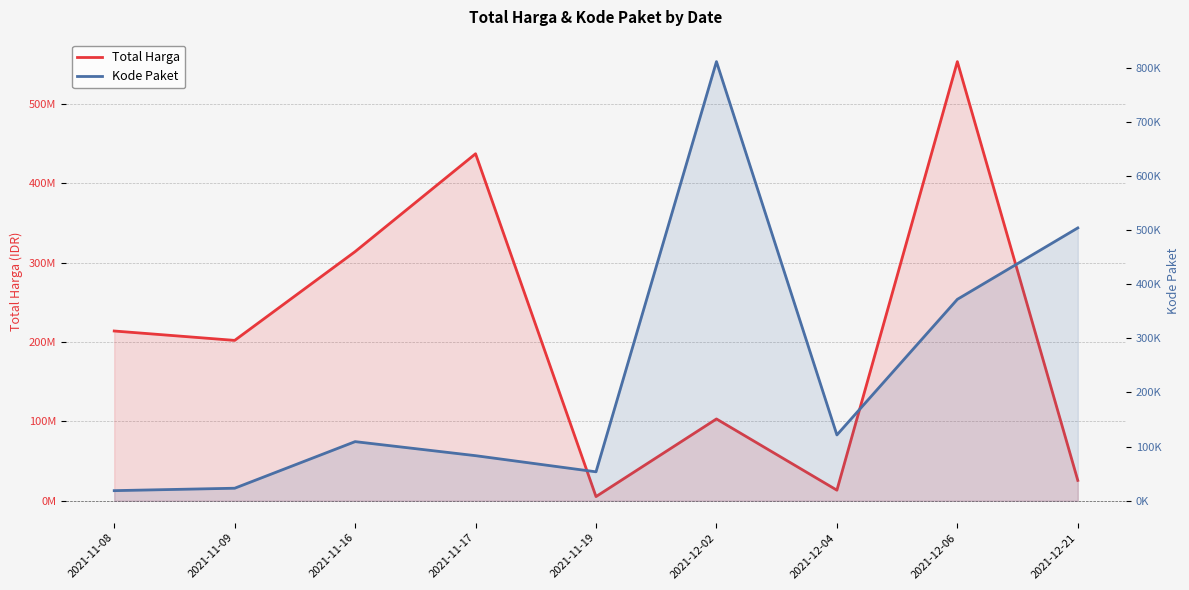

At which label is Total Harga closest to 279187650?

2021-11-16